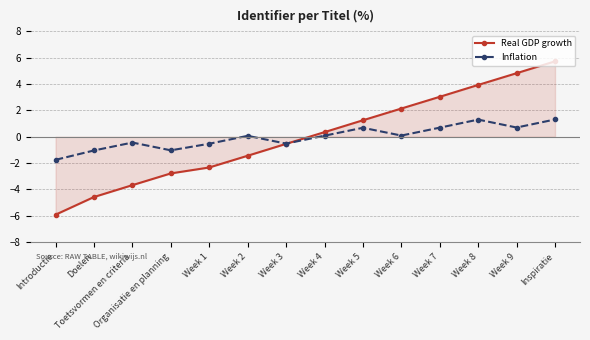

Is the value of Inflation at Week 6 greater than the value of Real GDP growth at Week 6?

No